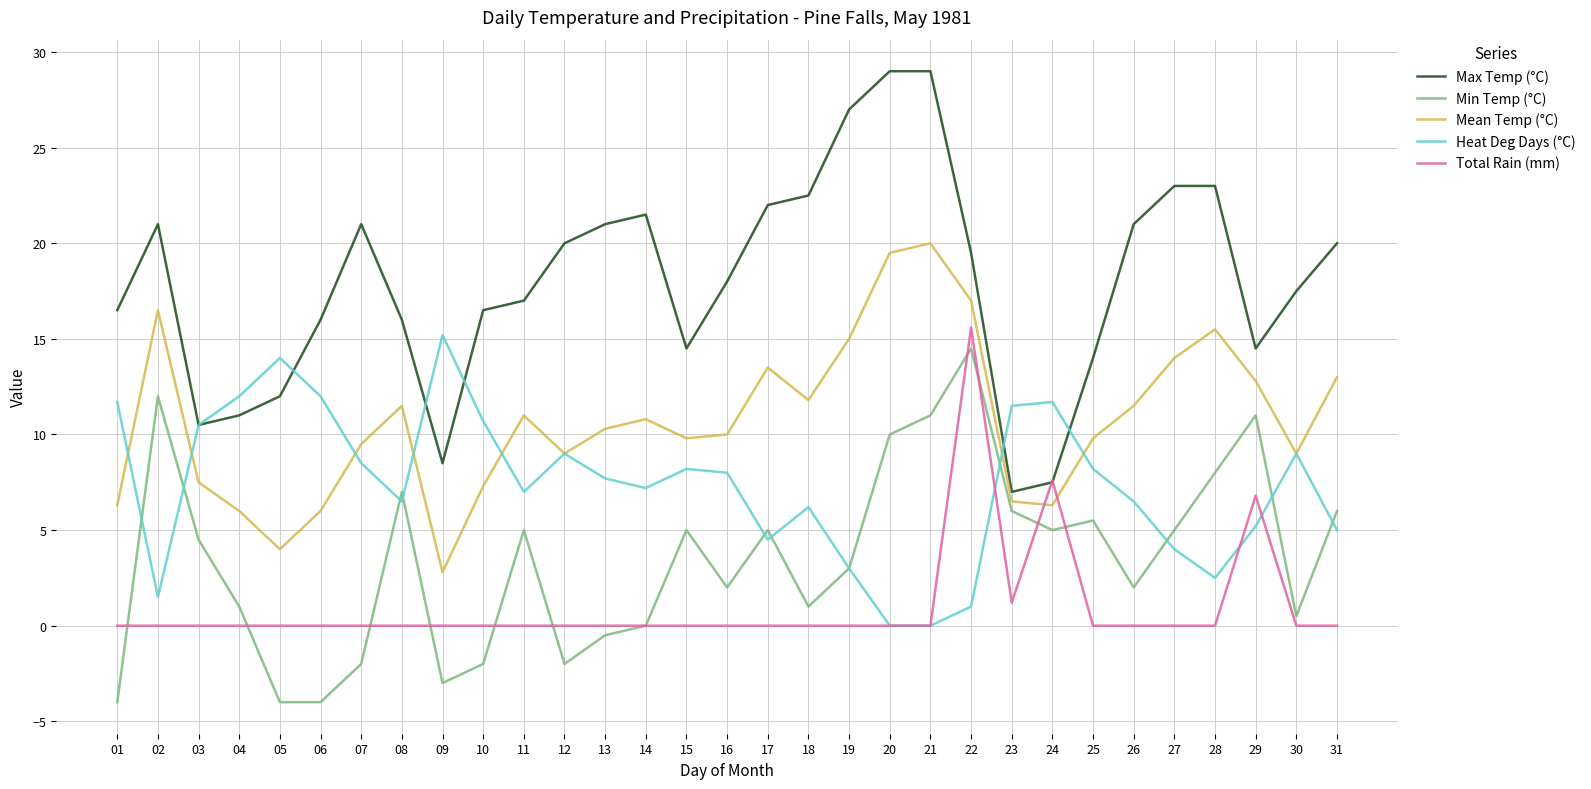

What is the spread (max minus min) of values at 30?

17.5